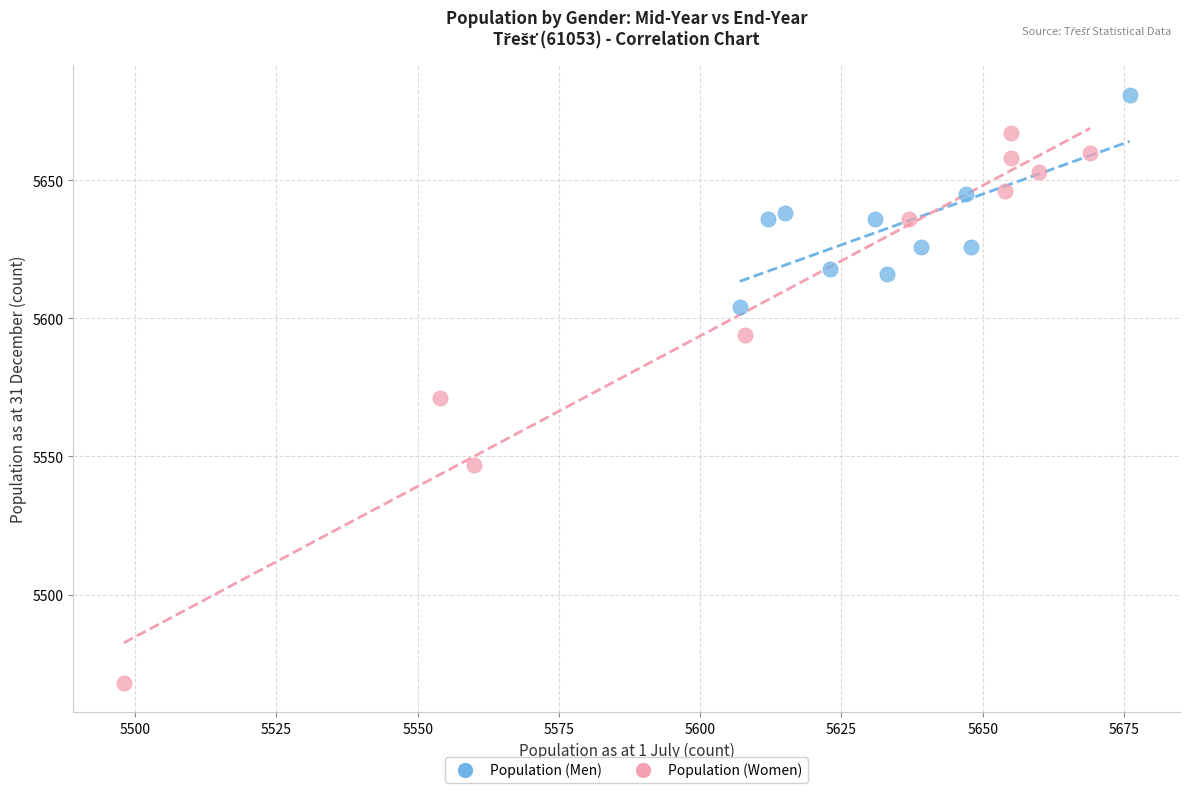

Which series has the widest spread of Y values?

Population (Women)